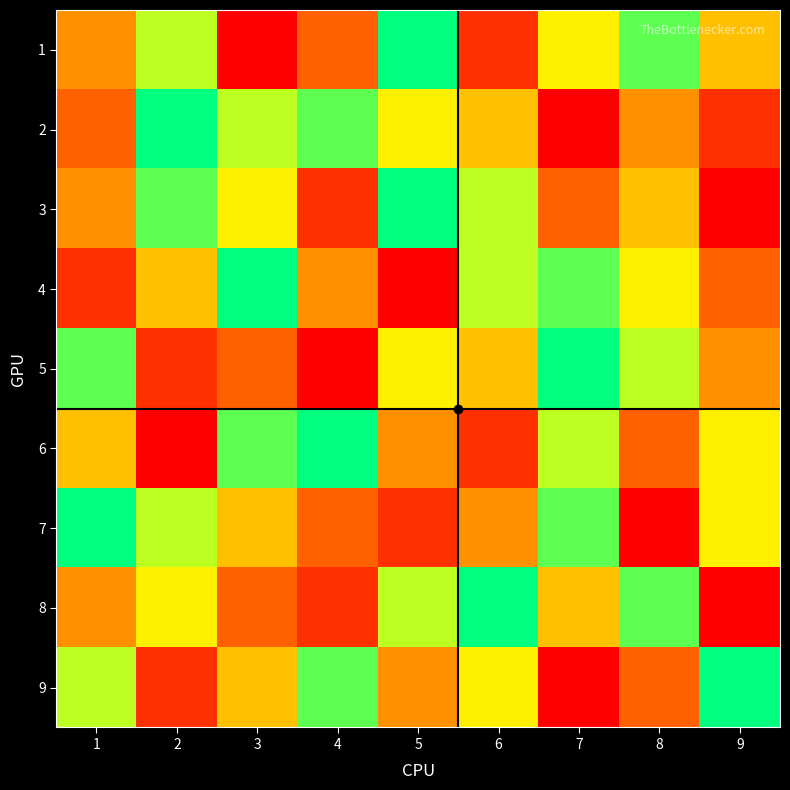

At which category is the sum across all series the highest?

5